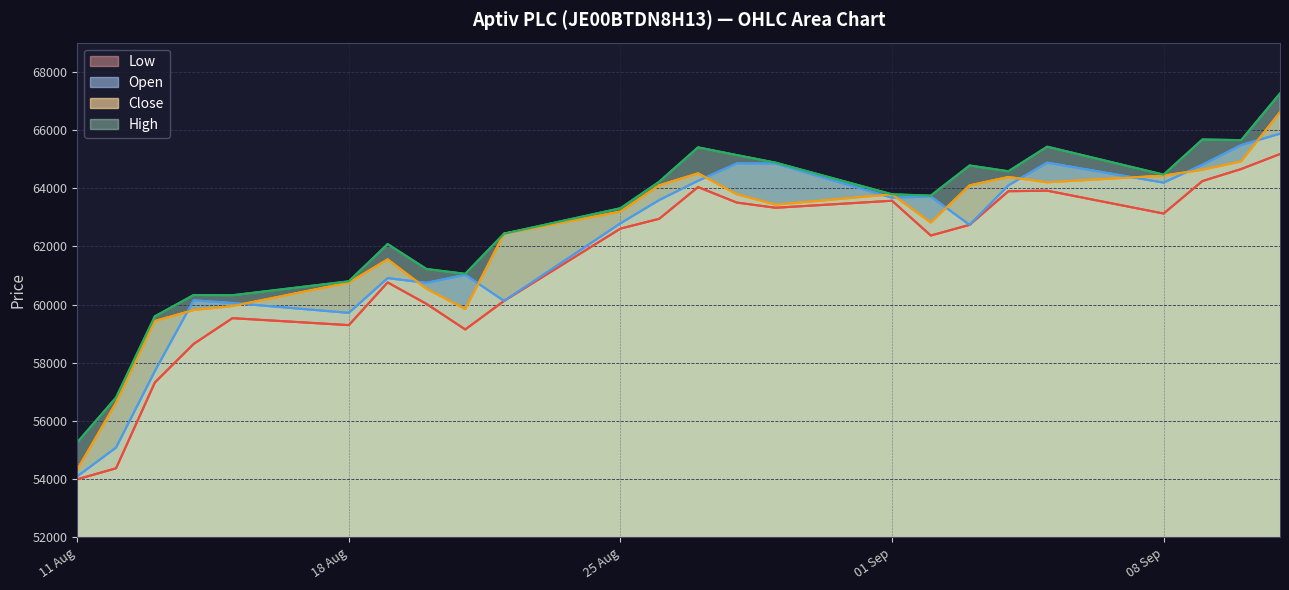

Reading left to right, what are all the values shown in this chart?

Low: 53994	54373	57321	58646	59531	59292	60759	60023	59143	60124	62608	62946	64036	63503	63325	63566	62371	62738	63893	63912	63126	64242	64656	65171
Open: 54097	55084	57711	60145	60052	59713	60908	60745	61022	60124	62789	63590	64252	64848	64842	63671	63711	62738	64096	64876	64188	64803	65480	65870
Close: 54330	56624	59436	59810	59947	60753	61552	60543	59842	62435	63192	64098	64509	63789	63433	63788	62815	64096	64383	64199	64431	64631	64920	66609
High: 55264	56804	59594	60327	60319	60798	62077	61220	61055	62435	63309	64221	65401	65135	64875	63788	63742	64778	64579	65424	64463	65671	65649	67253